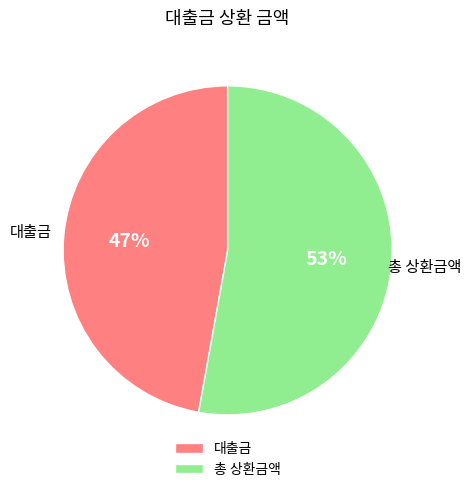

What is the majority slice?

총 상환금액